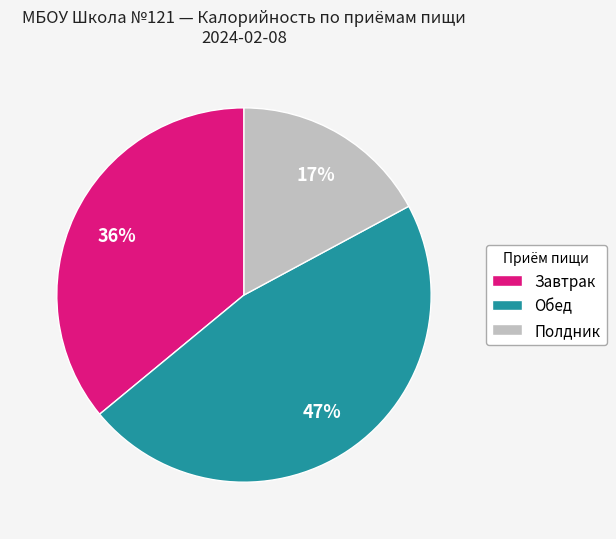

Which category has the smallest portion of the pie?

Полдник